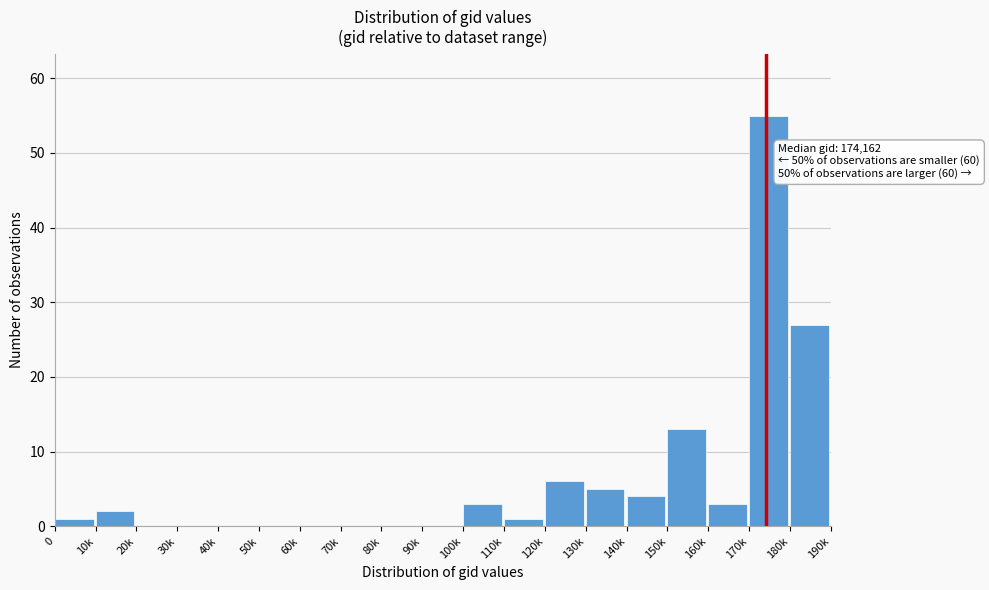

Reading left to right, list all the values displayed in this chart.

0=1	10k=2	20k=0	30k=0	40k=0	50k=0	60k=0	70k=0	80k=0	90k=0	100k=3	110k=1	120k=6	130k=5	140k=4	150k=13	160k=3	170k=55	180k=27